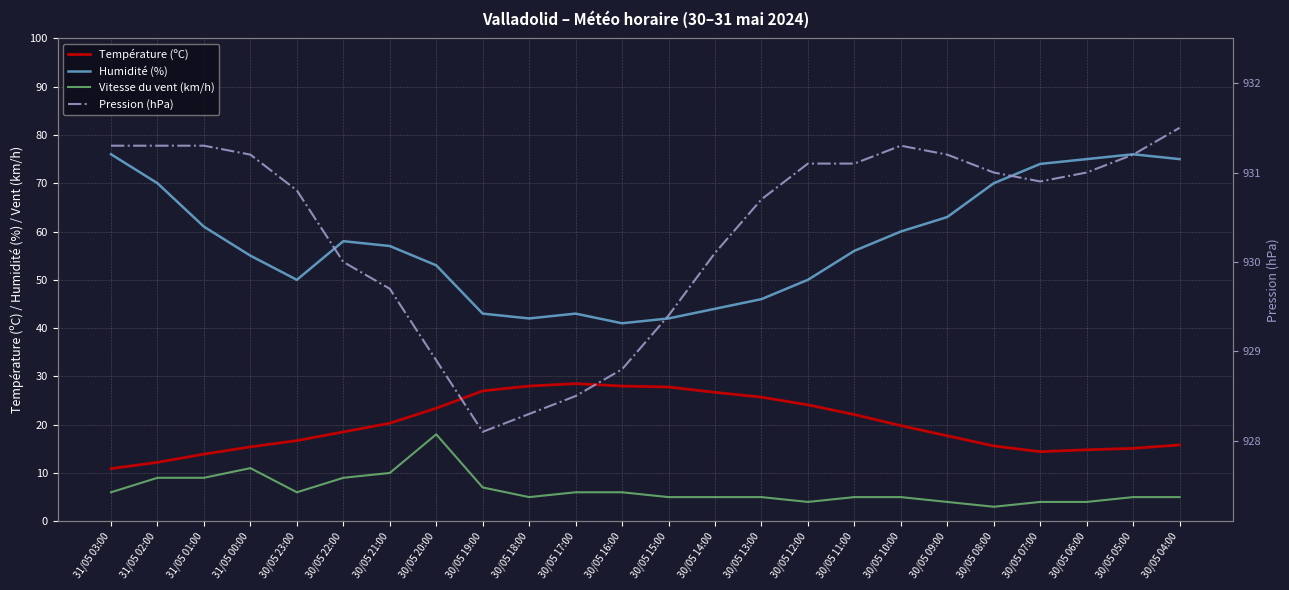

What is the difference between the highest and lowest values at 30/05 21:00?

919.7